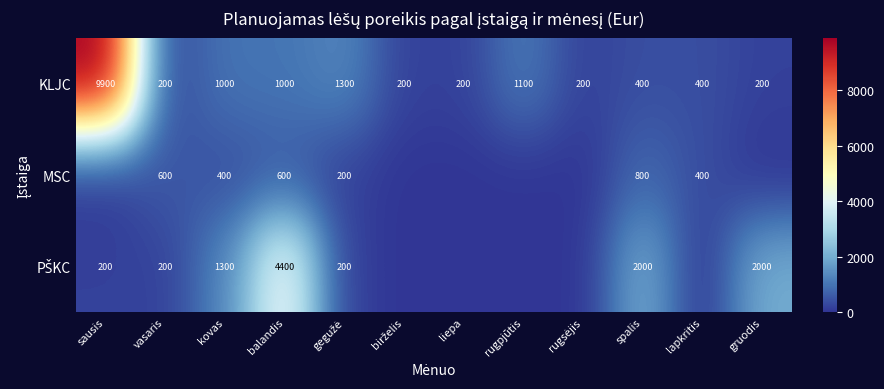

What is the sum of all KLJC values?

16100